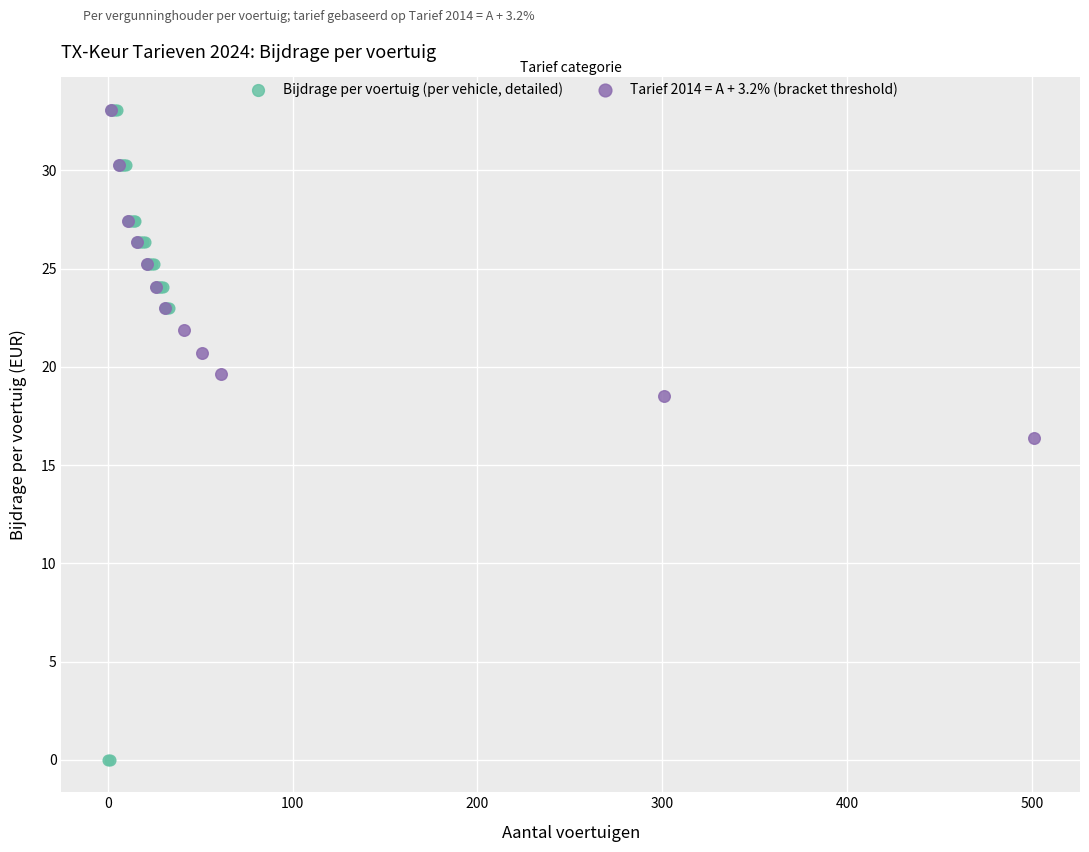

Which series has the widest spread of Y values?

Bijdrage per voertuig (per vehicle, detailed)